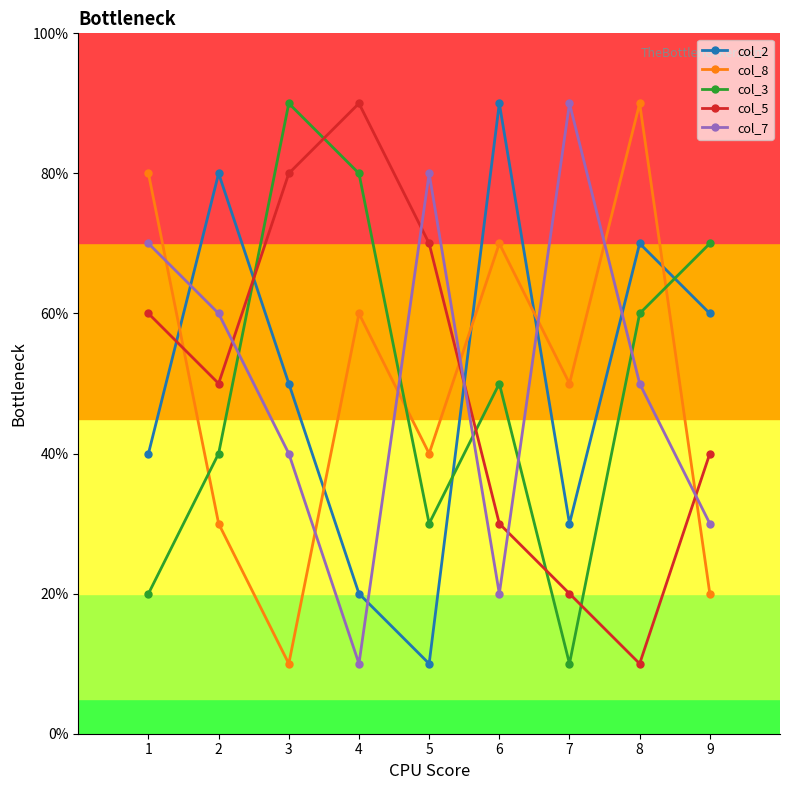

What are all the series names shown in the legend?

col_2, col_8, col_3, col_5, col_7